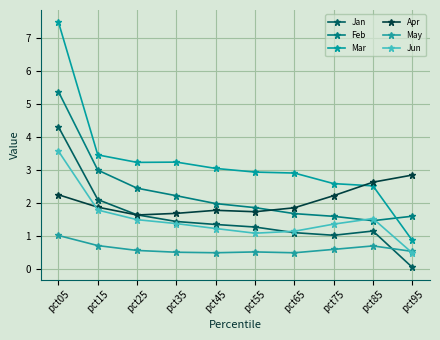

At which category is the sum across all series the highest?

pct05